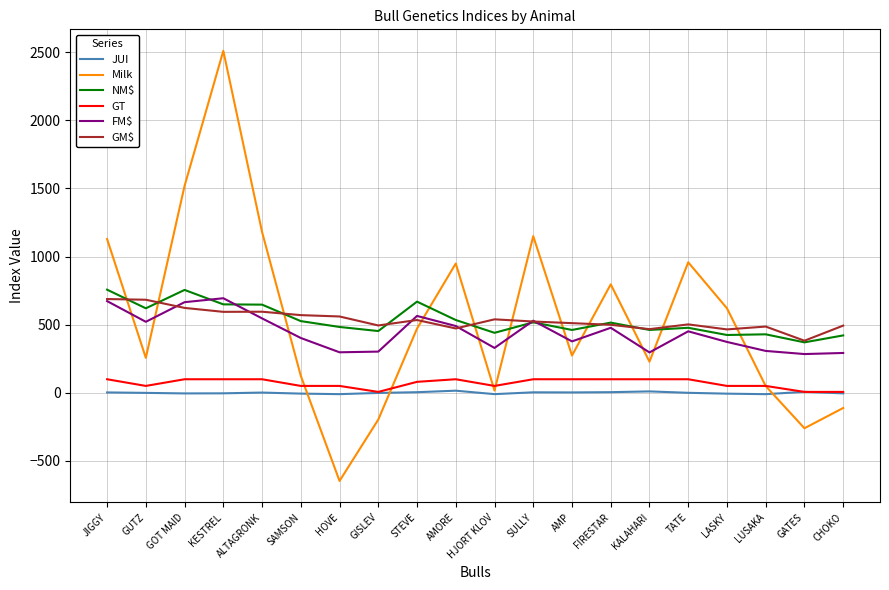

What is the lowest value of the FM$ series?

284.0